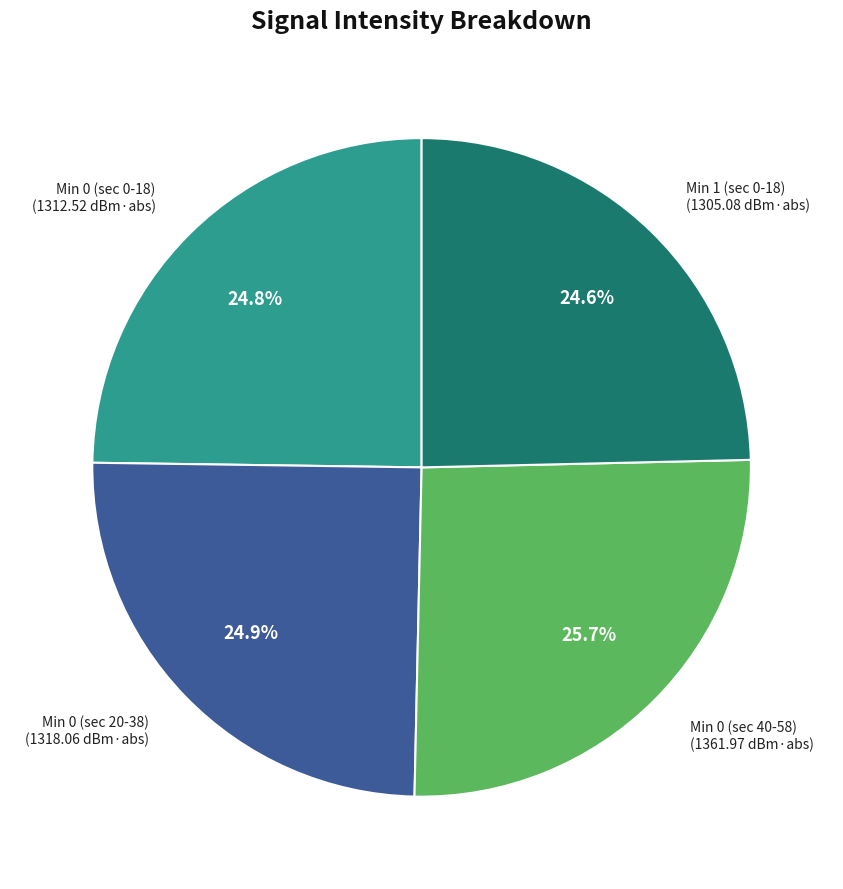

Does any single category account for the majority?

No